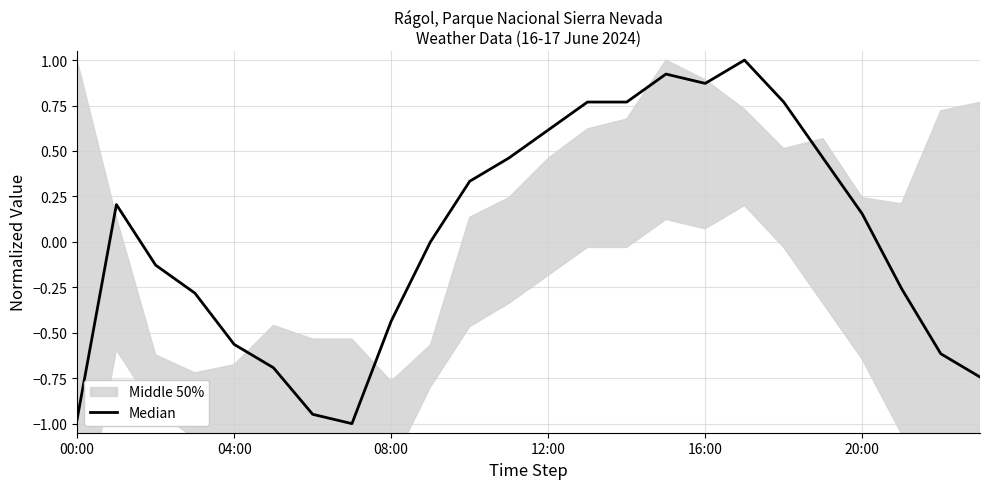

What is the value of the 9th point from the left?

-0.4